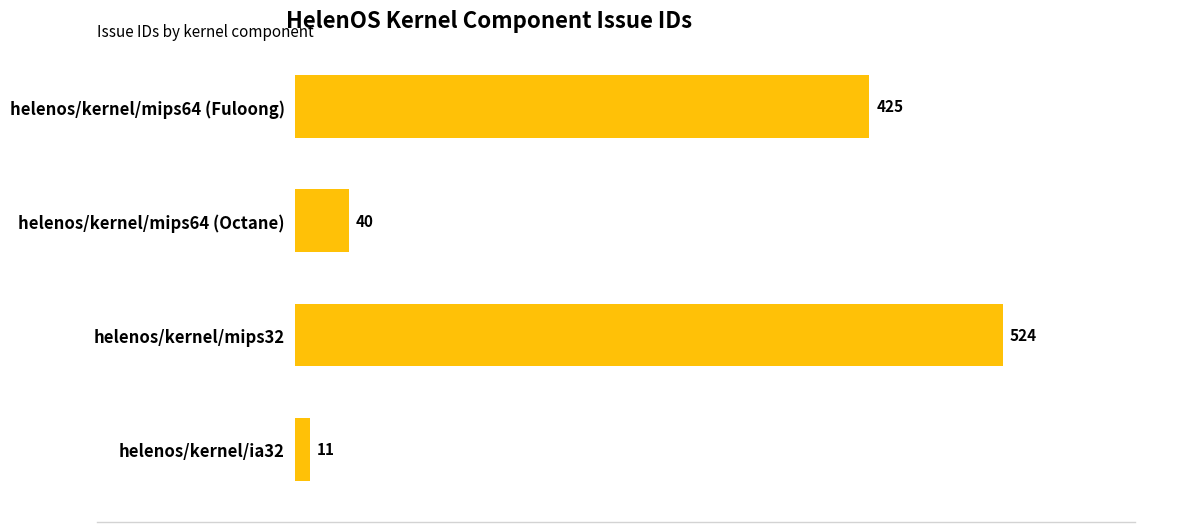

Rank the categories by value from lowest to highest.

helenos/kernel/ia32, helenos/kernel/mips64 (Octane), helenos/kernel/mips64 (Fuloong), helenos/kernel/mips32